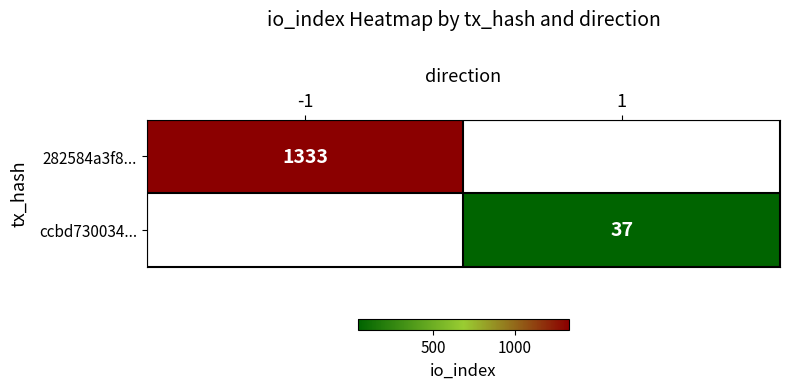

The 282584a3f8... series shows 496 at -1. True or false?

False